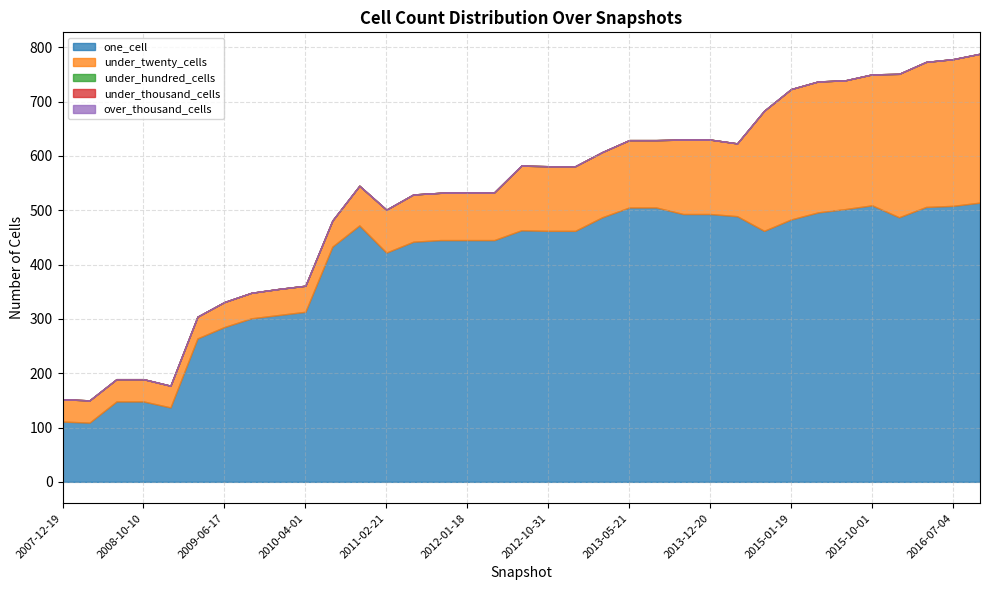

Reading left to right, list all the values displayed in this chart.

one_cell: 2008-06-27=148	2016-01-04=487	2009-12-16=307	2009-04-06=264	2011-02-21=422	2013-12-20=493	2008-10-10=148	2010-04-01=313	2013-07-09=505	2013-05-21=505	2009-06-17=285	2015-04-09=496	2012-07-13=463	2010-11-17=472	2016-10-07=514	2015-07-03=502	2012-10-31=462	2016-04-05=506	2009-09-25=301	2011-09-05=445	2008-04-01=109	2014-03-28=489	2007-12-19=111	2014-09-08=462	2015-10-01=509	2011-06-10=442	2010-07-26=433	2013-02-20=487	2012-01-18=445	2015-01-19=483	2013-09-10=493	2016-07-04=508	2008-12-17=137	2012-03-26=445	2012-12-11=462
under_twenty_cells: 2008-06-27=41	2016-01-04=264	2009-12-16=48	2009-04-06=40	2011-02-21=79	2013-12-20=137	2008-10-10=41	2010-04-01=48	2013-07-09=124	2013-05-21=124	2009-06-17=46	2015-04-09=241	2012-07-13=119	2010-11-17=73	2016-10-07=274	2015-07-03=237	2012-10-31=119	2016-04-05=267	2009-09-25=47	2011-09-05=87	2008-04-01=41	2014-03-28=134	2007-12-19=41	2014-09-08=221	2015-10-01=241	2011-06-10=87	2010-07-26=48	2013-02-20=120	2012-01-18=88	2015-01-19=240	2013-09-10=137	2016-07-04=270	2008-12-17=40	2012-03-26=88	2012-12-11=119
under_hundred_cells: 2008-06-27=0	2016-01-04=0	2009-12-16=0	2009-04-06=0	2011-02-21=0	2013-12-20=0	2008-10-10=0	2010-04-01=0	2013-07-09=0	2013-05-21=0	2009-06-17=0	2015-04-09=0	2012-07-13=0	2010-11-17=0	2016-10-07=0	2015-07-03=0	2012-10-31=0	2016-04-05=0	2009-09-25=0	2011-09-05=0	2008-04-01=0	2014-03-28=0	2007-12-19=0	2014-09-08=0	2015-10-01=0	2011-06-10=0	2010-07-26=0	2013-02-20=0	2012-01-18=0	2015-01-19=0	2013-09-10=0	2016-07-04=0	2008-12-17=0	2012-03-26=0	2012-12-11=0
under_thousand_cells: 2008-06-27=0	2016-01-04=0	2009-12-16=0	2009-04-06=0	2011-02-21=0	2013-12-20=0	2008-10-10=0	2010-04-01=0	2013-07-09=0	2013-05-21=0	2009-06-17=0	2015-04-09=0	2012-07-13=0	2010-11-17=0	2016-10-07=0	2015-07-03=0	2012-10-31=0	2016-04-05=0	2009-09-25=0	2011-09-05=0	2008-04-01=0	2014-03-28=0	2007-12-19=0	2014-09-08=0	2015-10-01=0	2011-06-10=0	2010-07-26=0	2013-02-20=0	2012-01-18=0	2015-01-19=0	2013-09-10=0	2016-07-04=0	2008-12-17=0	2012-03-26=0	2012-12-11=0
over_thousand_cells: 2008-06-27=0	2016-01-04=0	2009-12-16=0	2009-04-06=0	2011-02-21=0	2013-12-20=0	2008-10-10=0	2010-04-01=0	2013-07-09=0	2013-05-21=0	2009-06-17=0	2015-04-09=0	2012-07-13=0	2010-11-17=0	2016-10-07=0	2015-07-03=0	2012-10-31=0	2016-04-05=0	2009-09-25=0	2011-09-05=0	2008-04-01=0	2014-03-28=0	2007-12-19=0	2014-09-08=0	2015-10-01=0	2011-06-10=0	2010-07-26=0	2013-02-20=0	2012-01-18=0	2015-01-19=0	2013-09-10=0	2016-07-04=0	2008-12-17=0	2012-03-26=0	2012-12-11=0